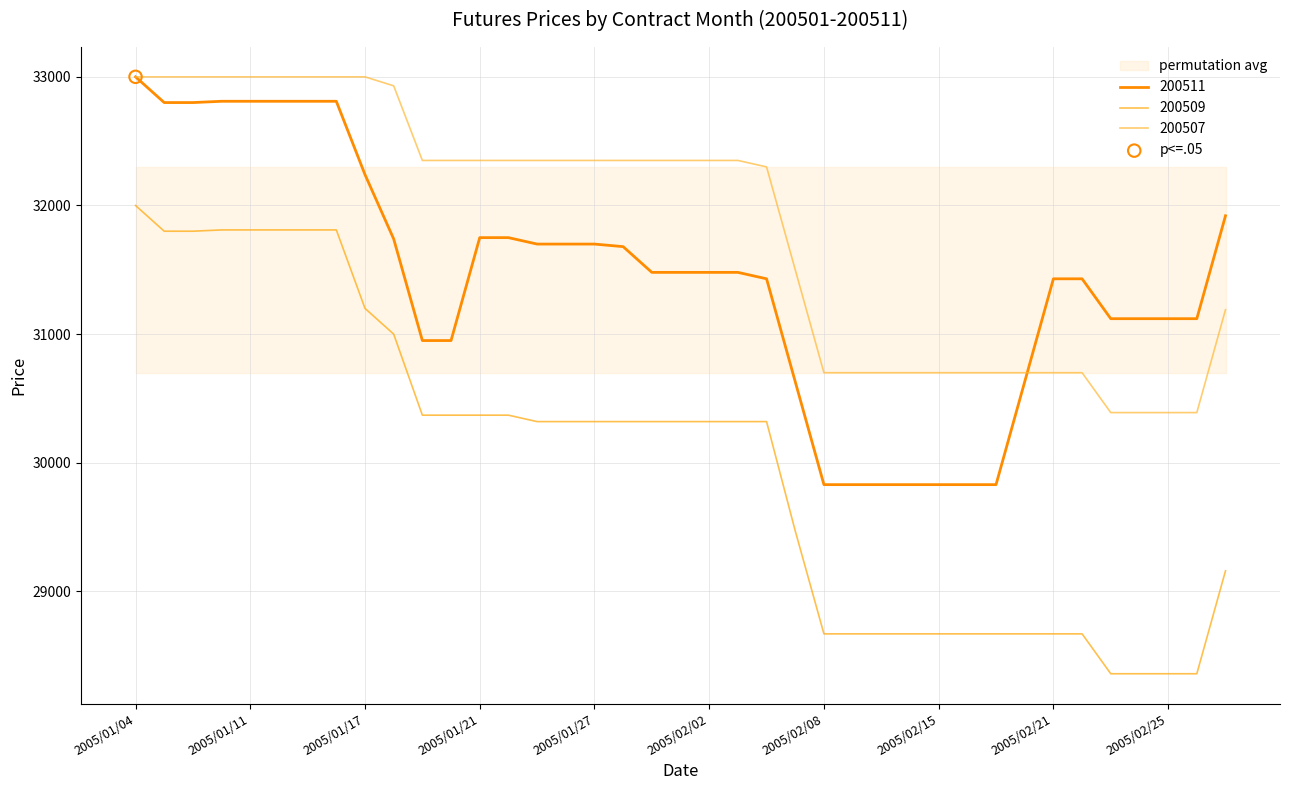

Which series has the largest total across all categories?

200507